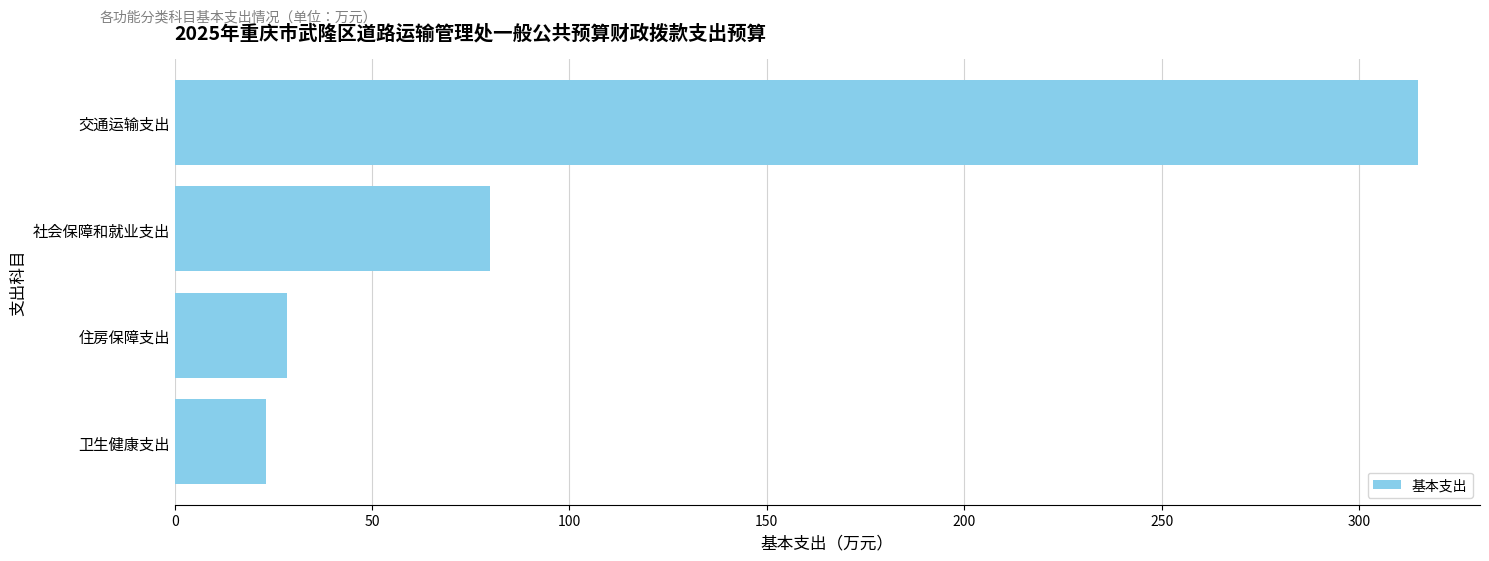

What is the average value?

111.6